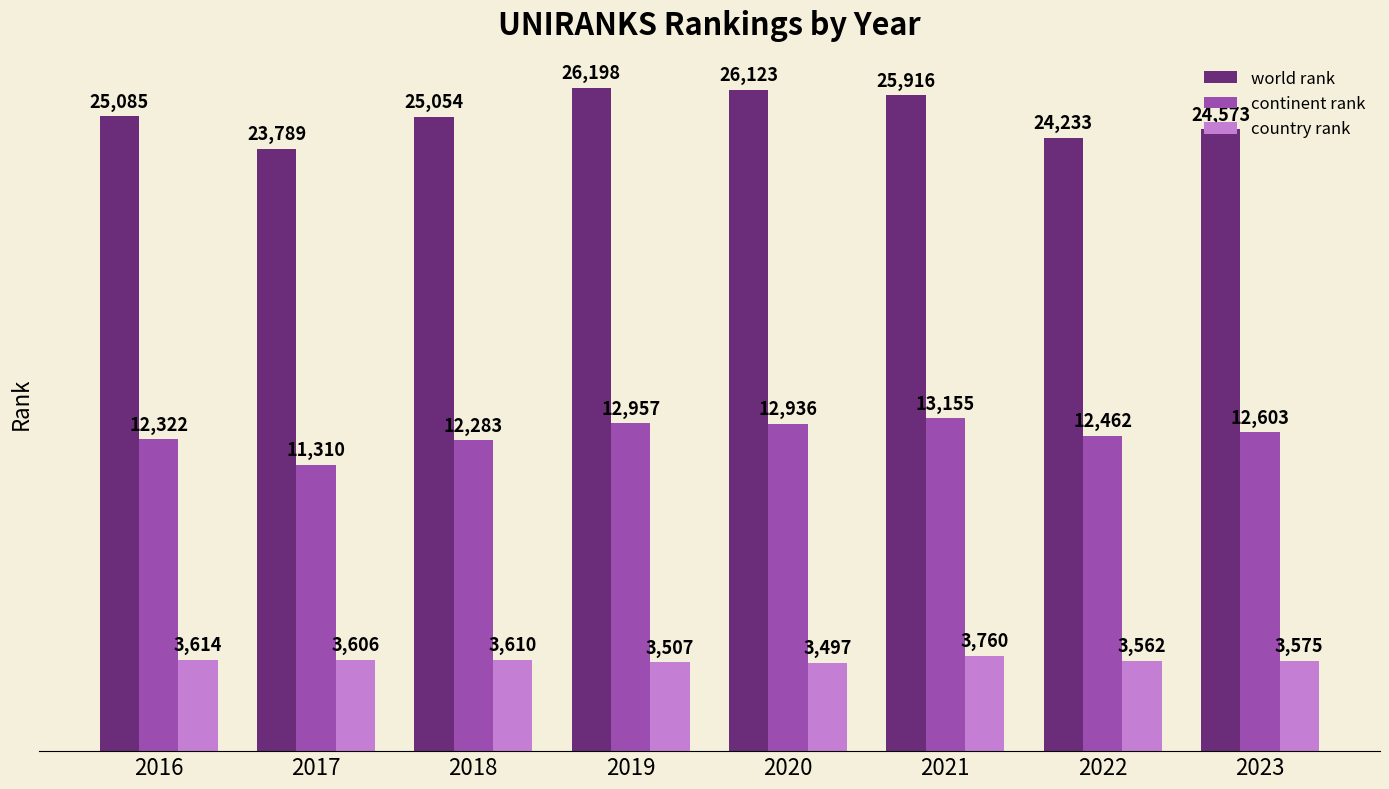

Reading right to left, extract all data points from this chart.

world rank: 24573	24233	25916	26123	26198	25054	23789	25085
continent rank: 12603	12462	13155	12936	12957	12283	11310	12322
country rank: 3575	3562	3760	3497	3507	3610	3606	3614